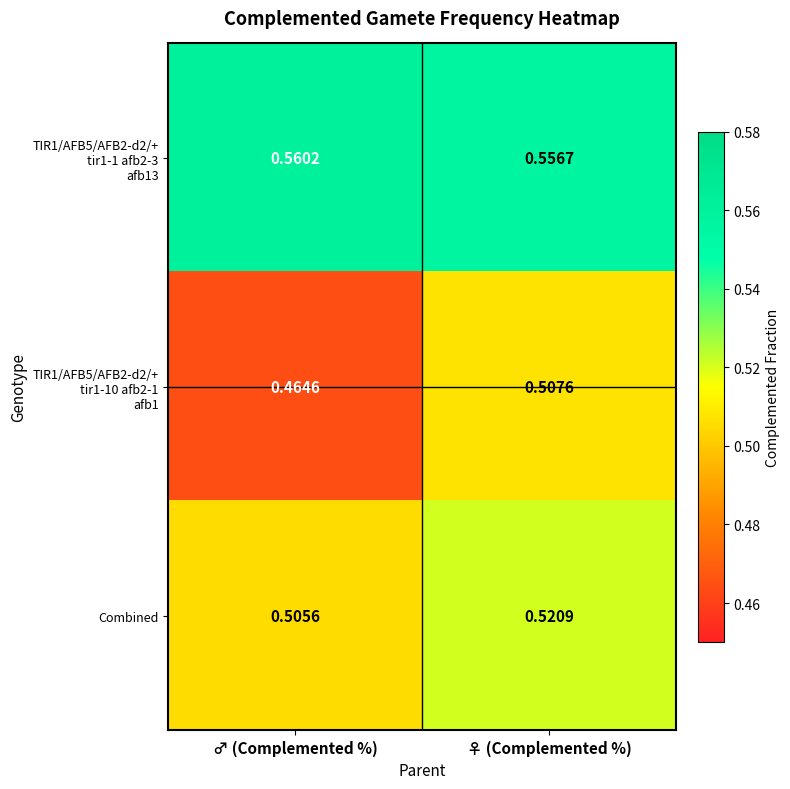

Which category has the lowest value across all series?

♂ (Complemented %)